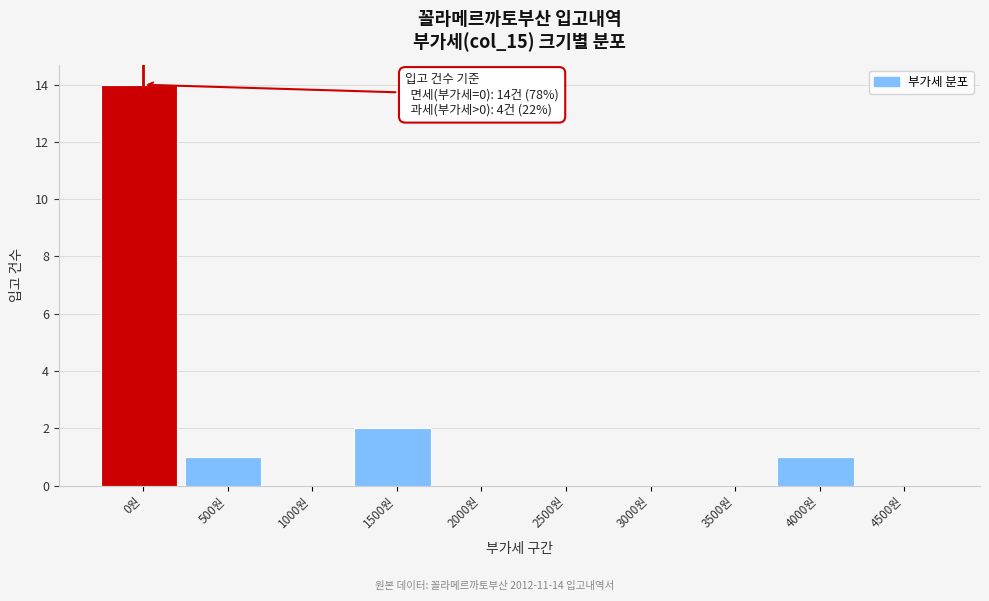

Reading left to right, list all the values displayed in this chart.

0원=14	500원=1	1000원=0	1500원=2	2000원=0	2500원=0	3000원=0	3500원=0	4000원=1	4500원=0